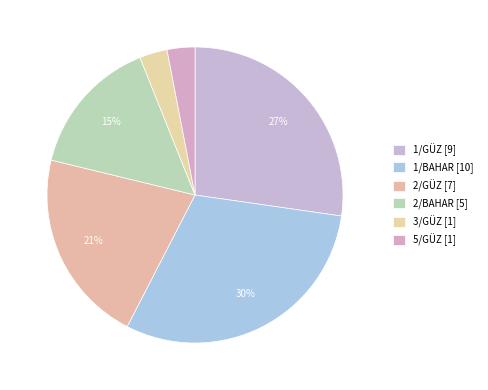

The 1/BAHAR slice represents 38% of the pie. True or false?

False